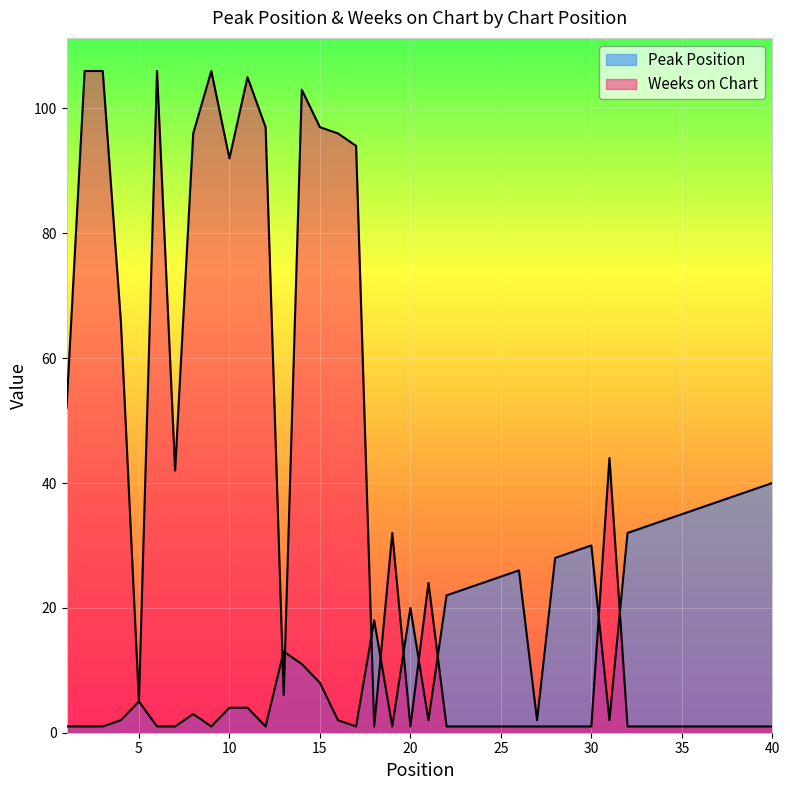

How many lines are shown in the chart?

2